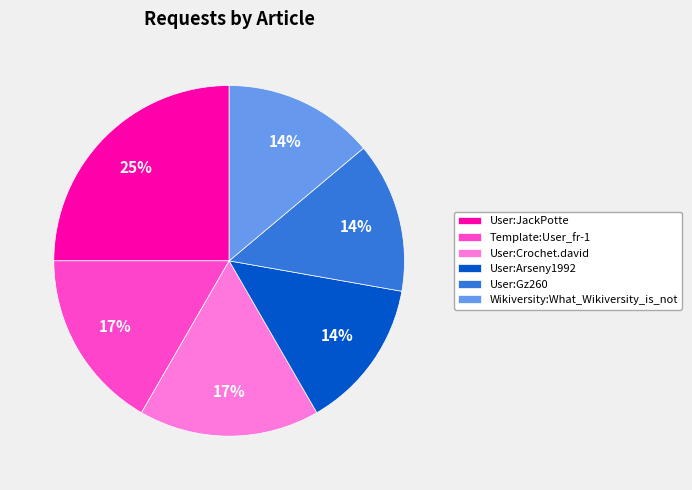

To the nearest percent, what is the difference between the largest and smallest slice percentages?

11%